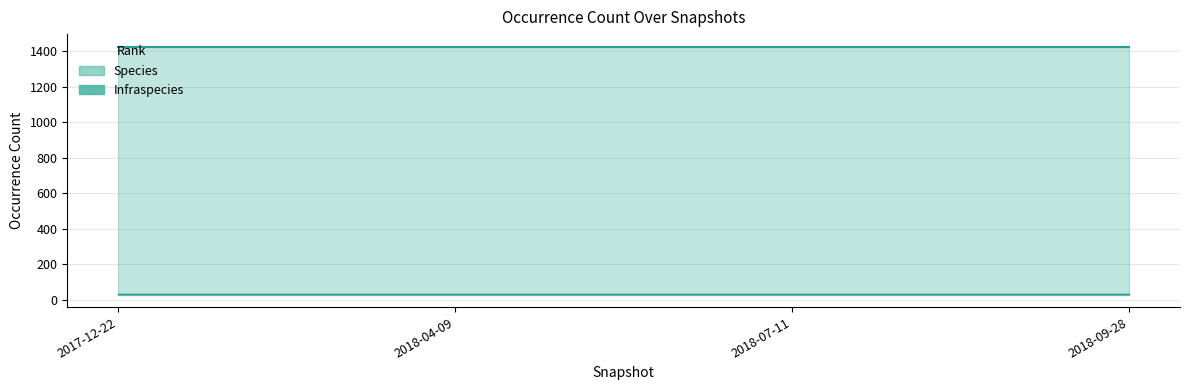

How many data points does each series have?

4